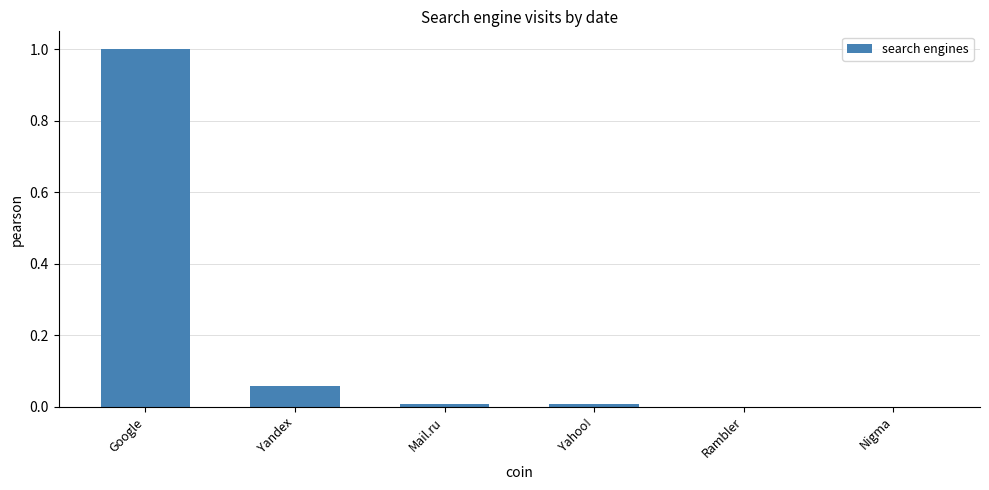

What is the change in value from Google to Yahoo!?

-1.0